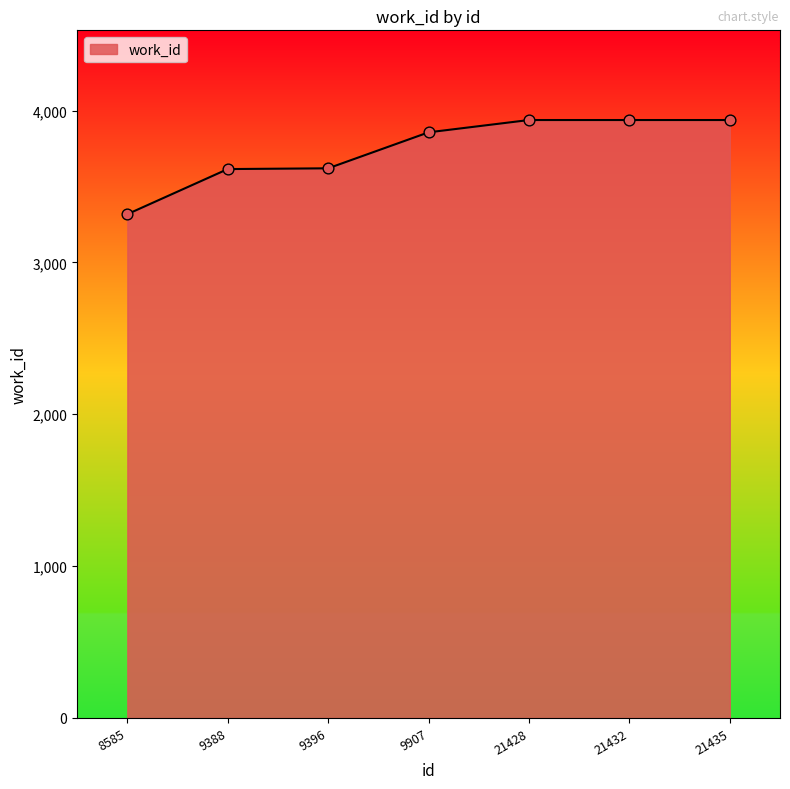

Which has a higher value, 21428 or 9396?

21428